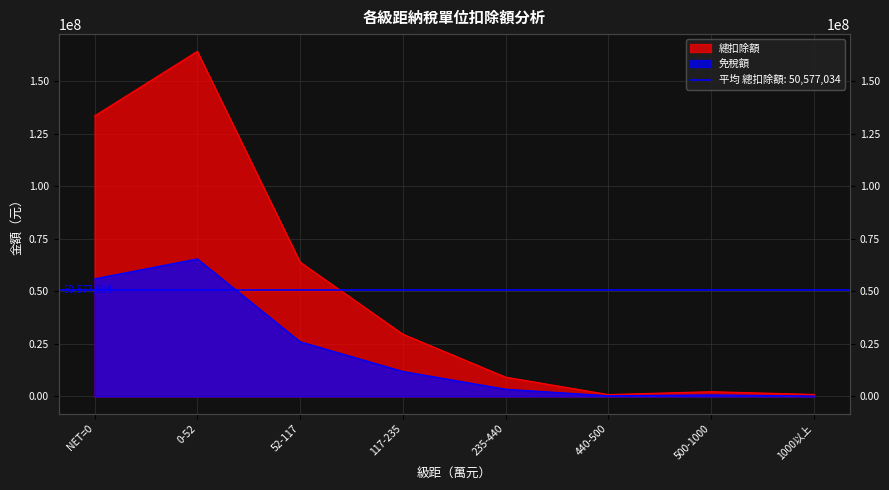

What is the approximate value of 免稅額 at 1000以上?

160480